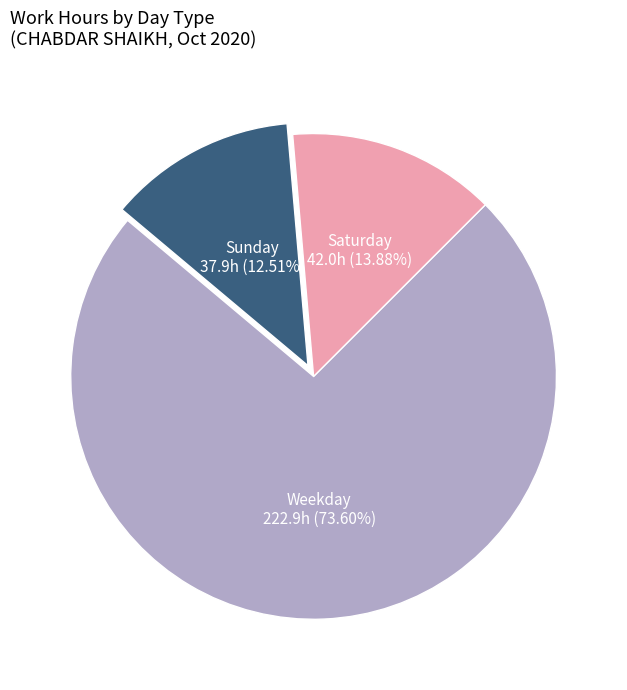

How many slices are in this pie chart?

3